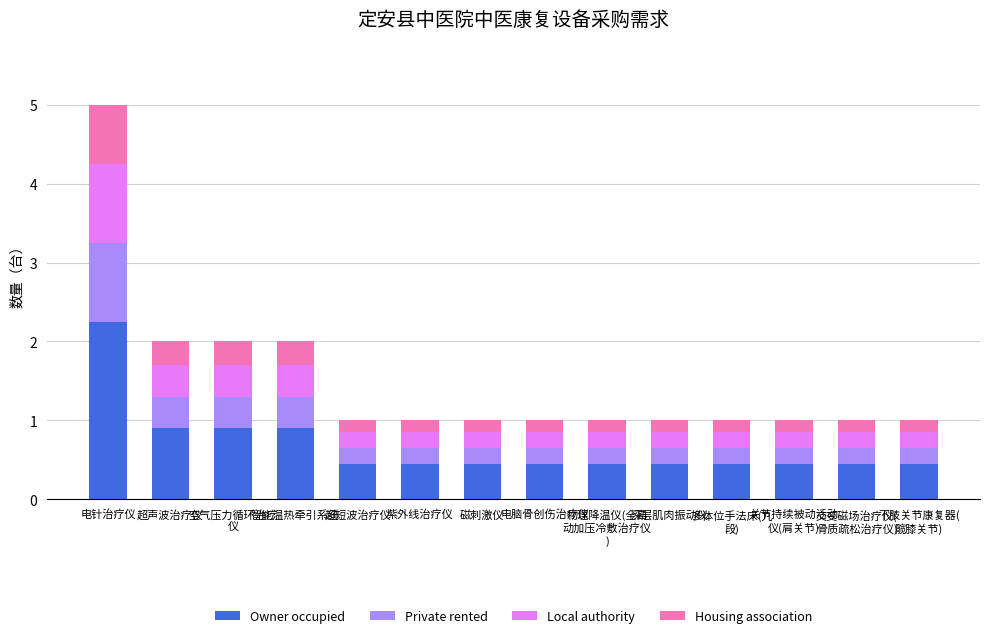

What is the lowest value of the Owner occupied series?

0.5